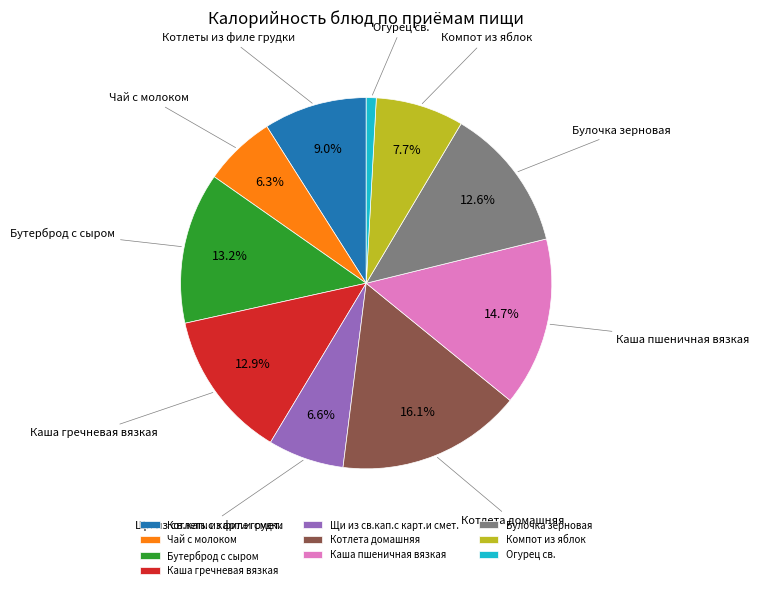

To the nearest percent, what portion does Котлеты из филе грудки represent?

9%